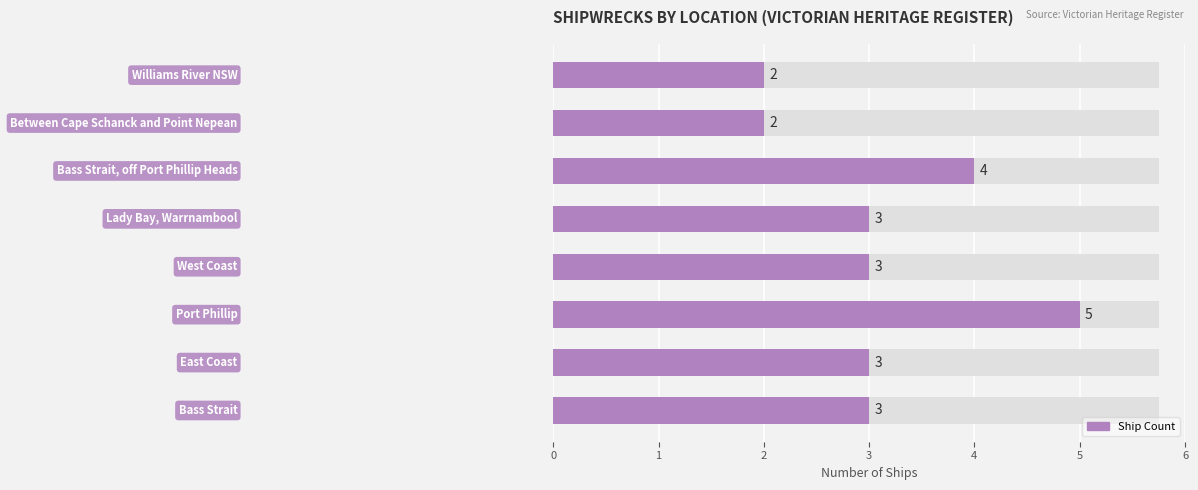

Does the chart contain any negative values?

No